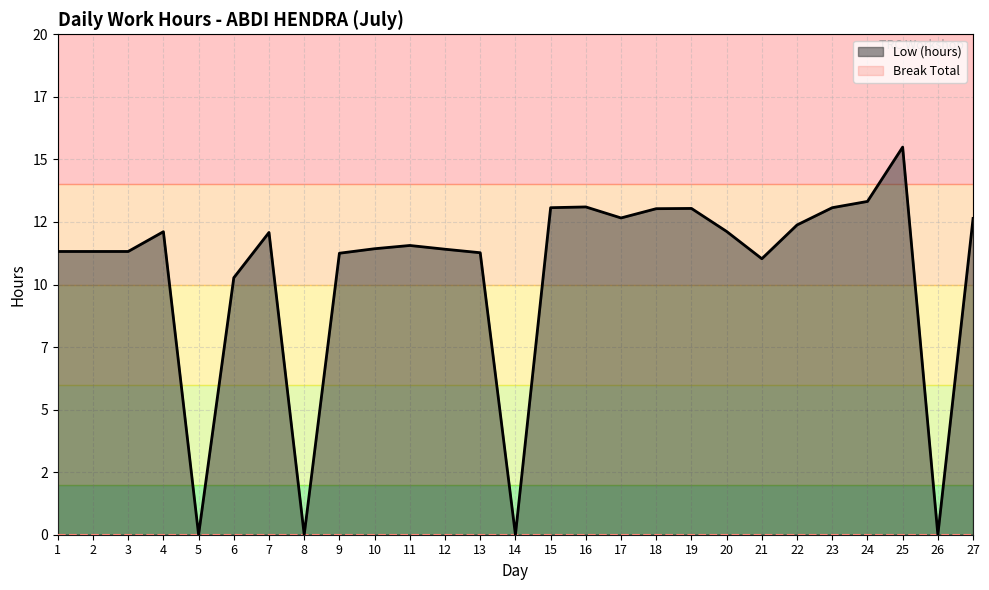

What is the maximum value shown in the chart?

15.5